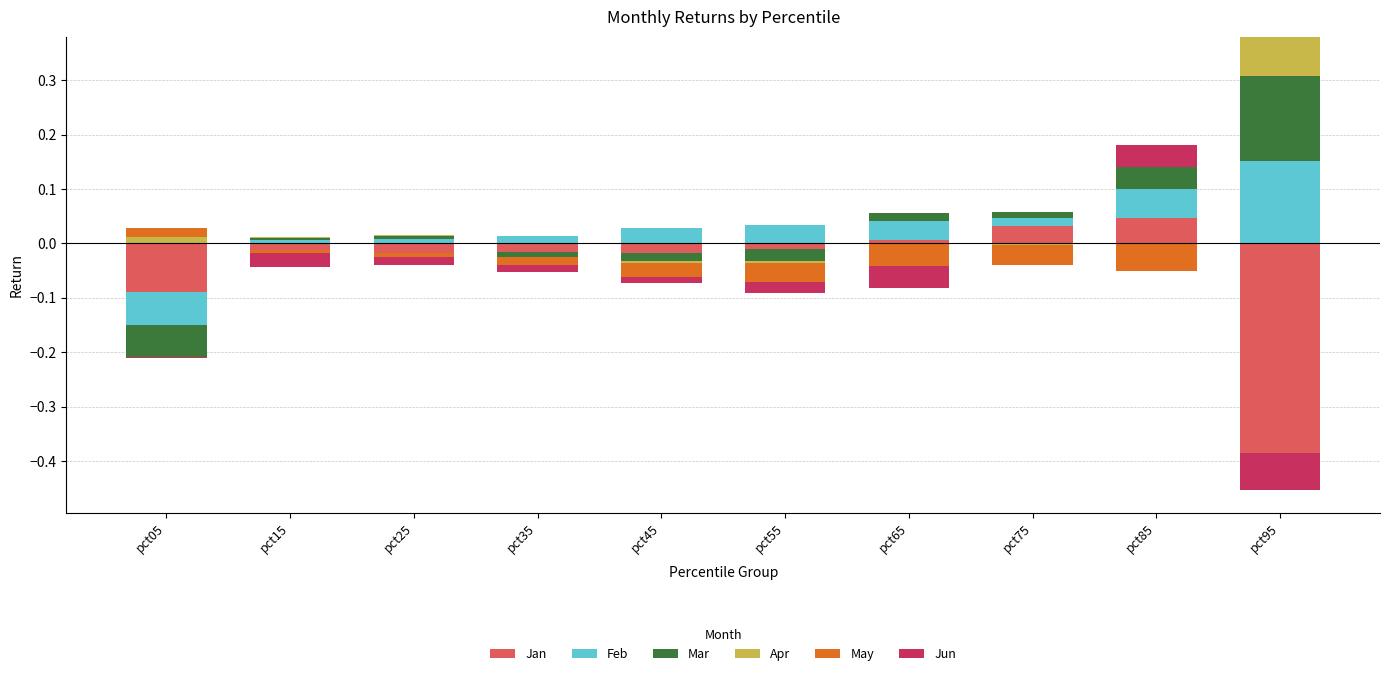

True or false: Jan has a value of -0.0 at pct25.

False